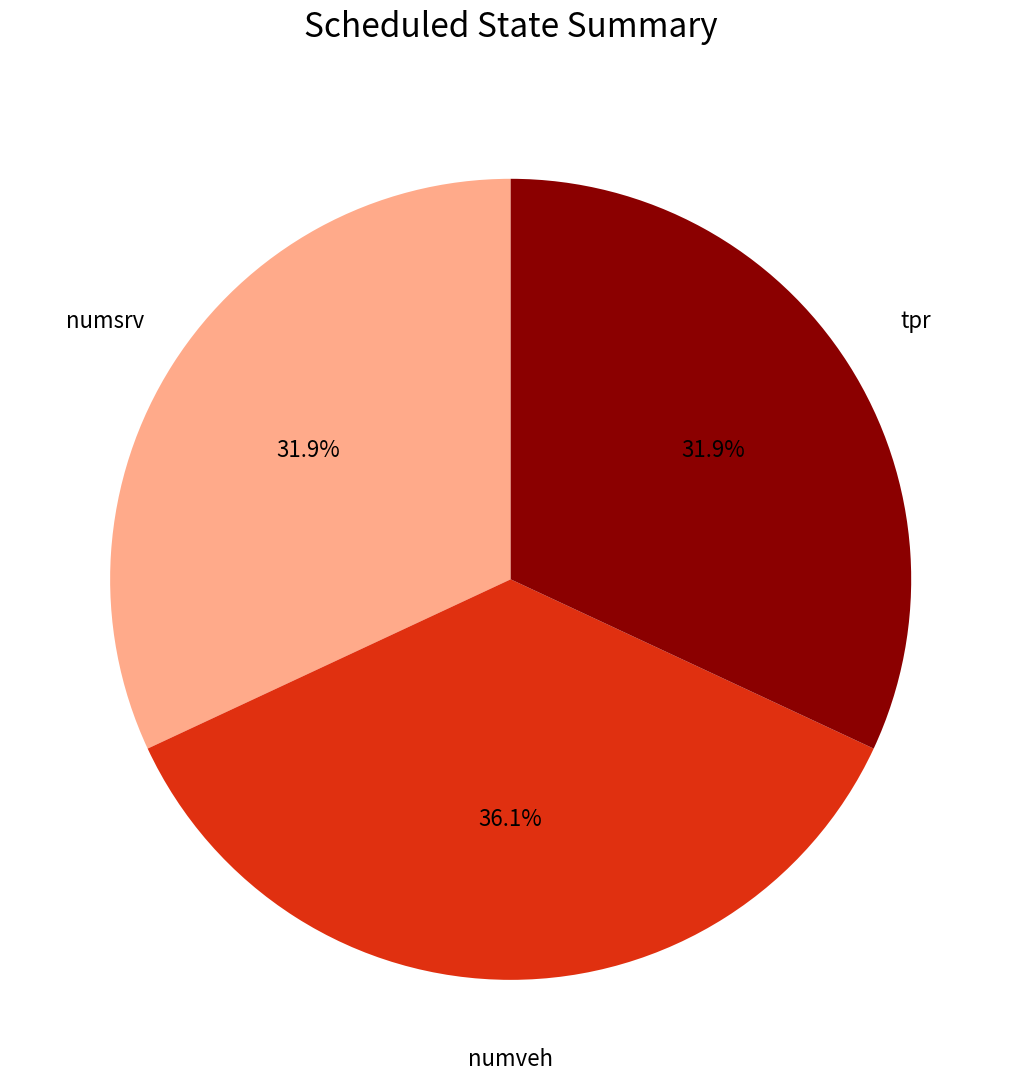

How many slices are in this pie chart?

3